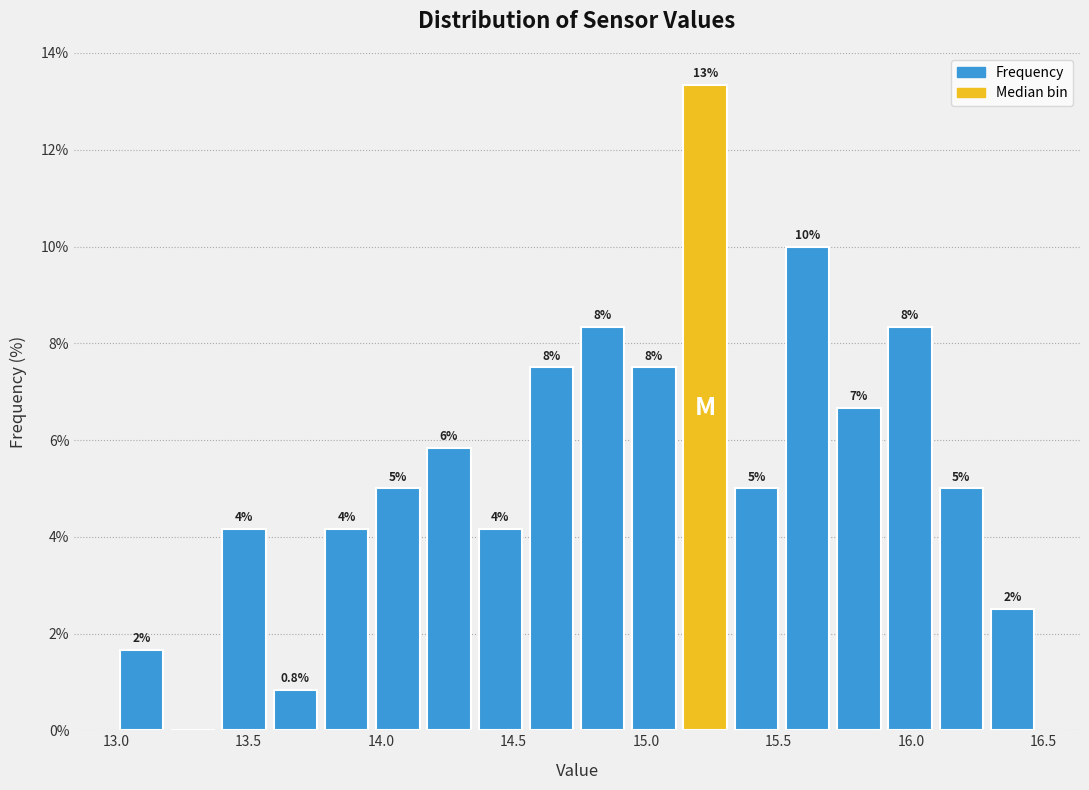

Around what value on the x-axis is the tallest bar? Give the approximate position of its centre, as read against the axis.

15.20